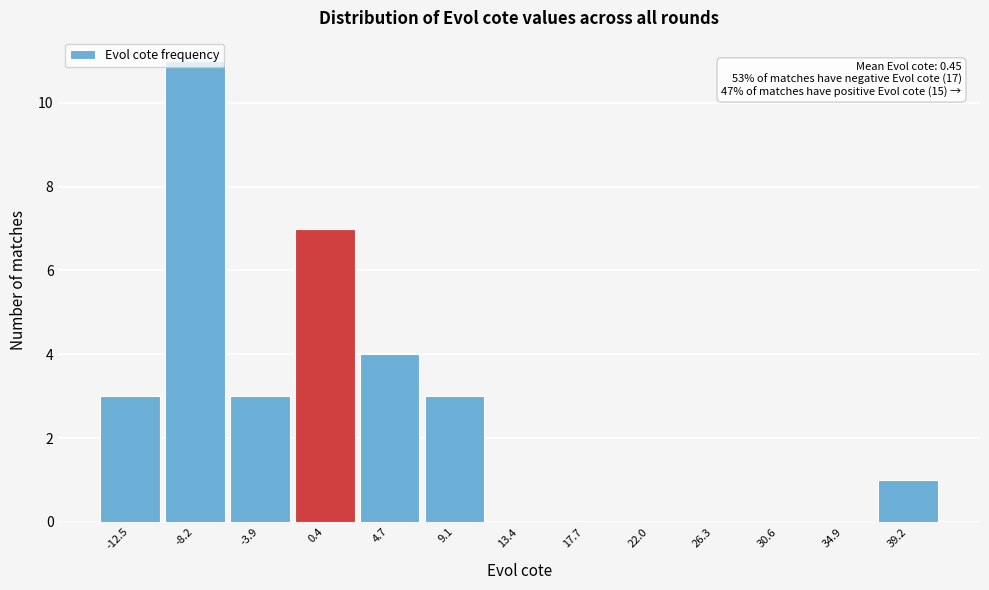

What value does the data have at 9.1?

3